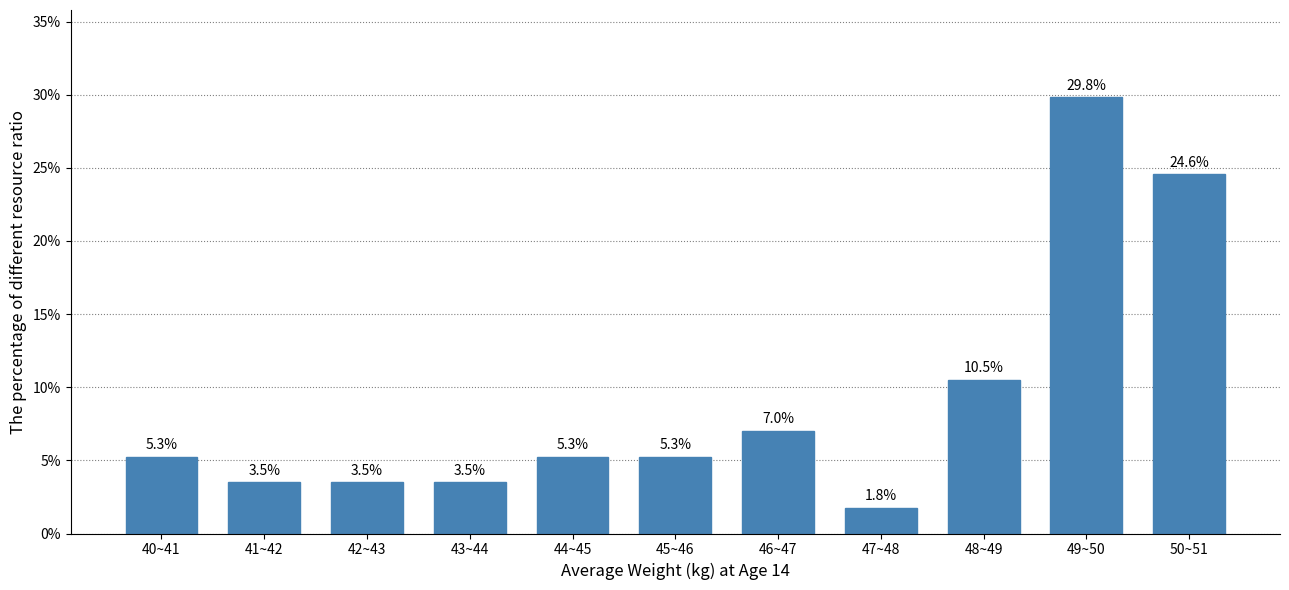

Reading left to right, list all the values displayed in this chart.

5.3	3.5	3.5	3.5	5.3	5.3	7.0	1.8	10.5	29.8	24.6